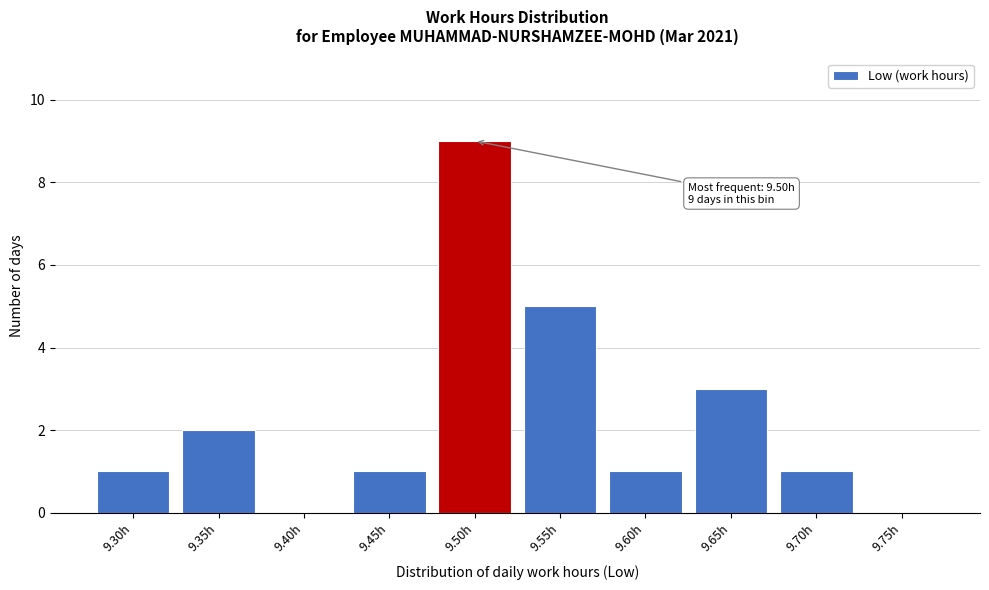

Reading left to right, extract all data points from this chart.

9.30h=1	9.35h=2	9.40h=0	9.45h=1	9.50h=9	9.55h=5	9.60h=1	9.65h=3	9.70h=1	9.75h=0